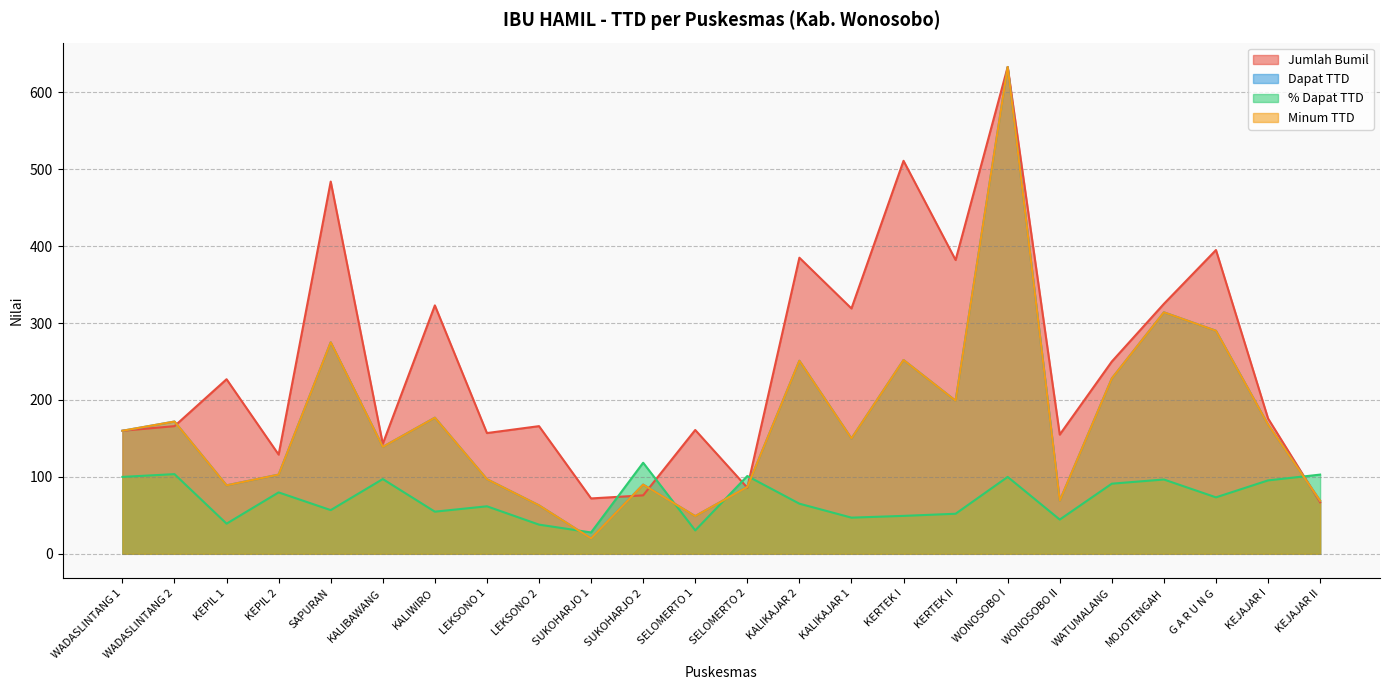

What is the lowest value of the Jumlah Bumil series?

67.0